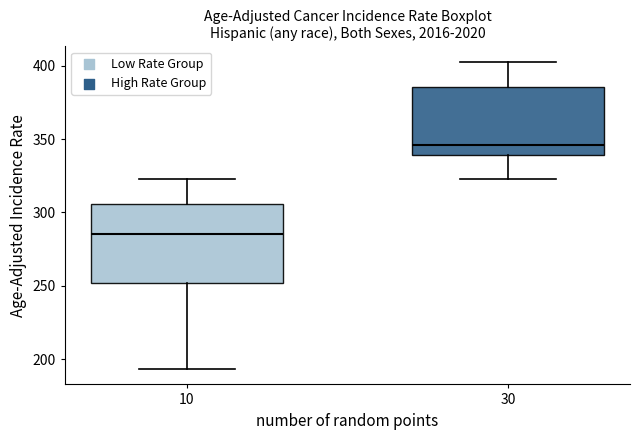

Where does the lower whisker of the box at x = 10 end on the y-axis? The values are not printed on the chart, so give them approximately, as read against the axis.

195